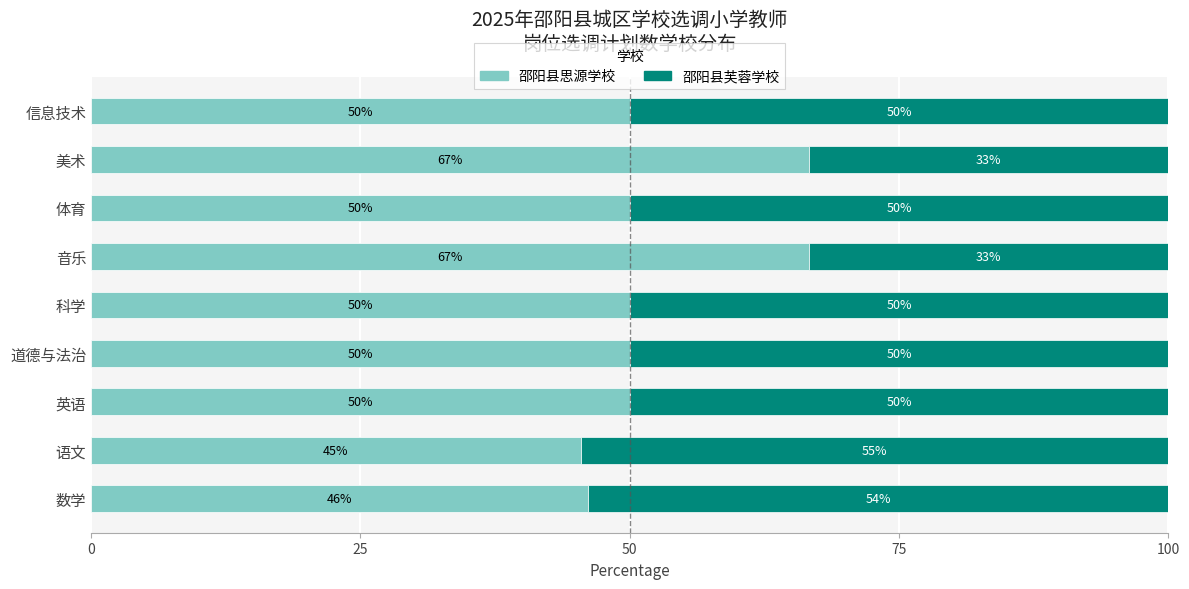

What is the minimum value for 邵阳县思源学校?

45.5